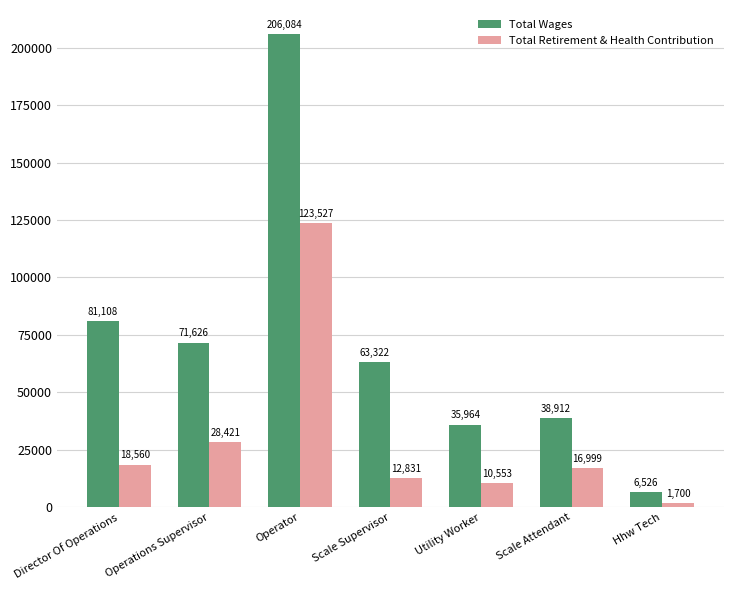

What is the label of the 5th bar from the right?

Operator